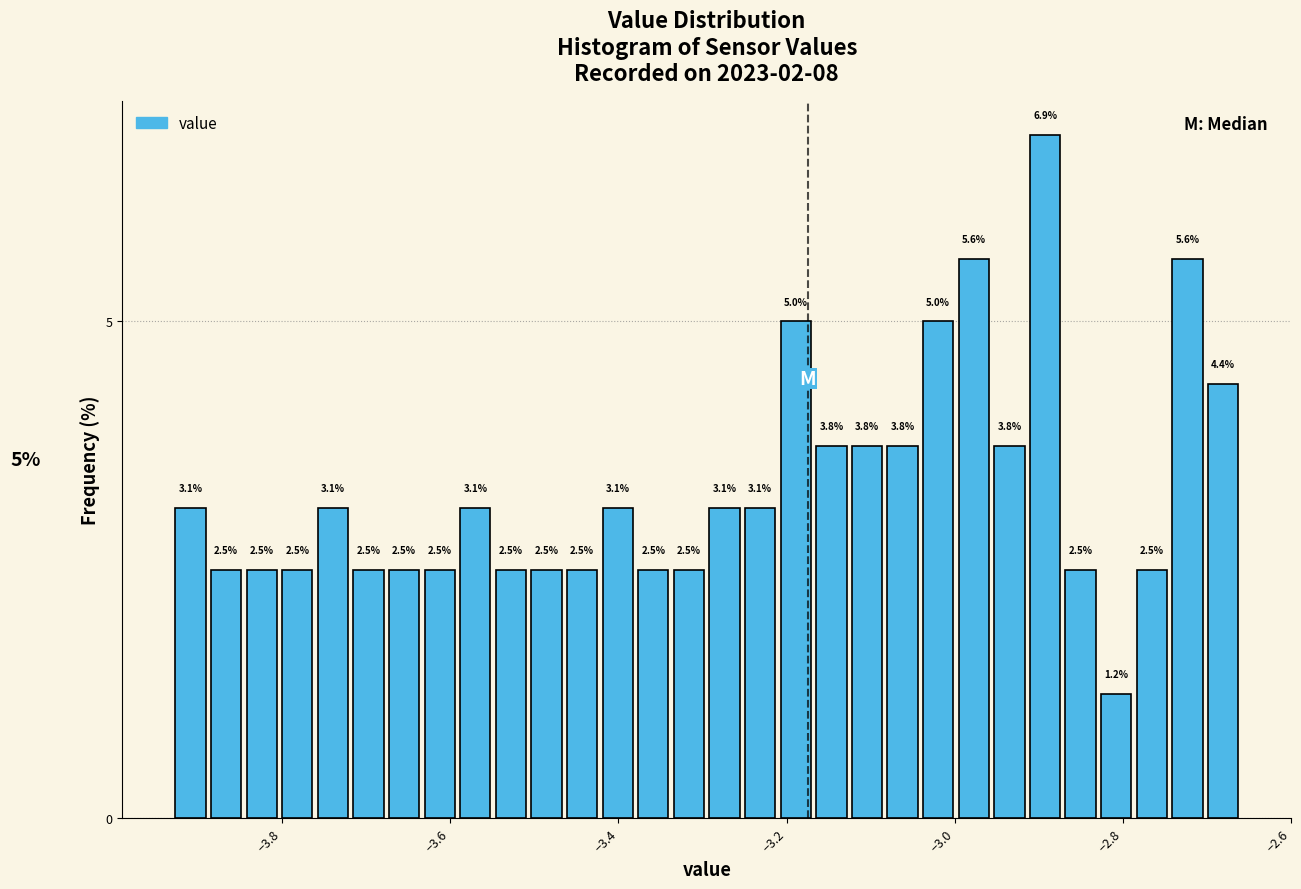

Read against the x-axis, roughly where is the centre of the tallest bar?

-2.90